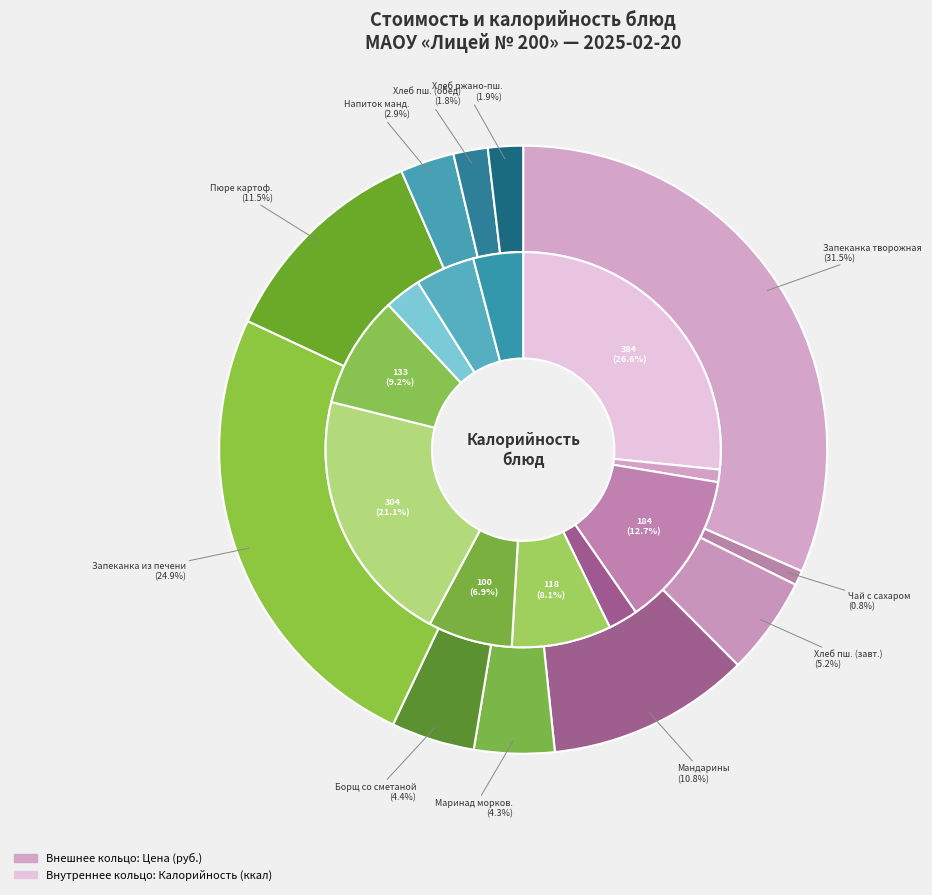

The Напиток мандариновый slice represents 17% of the pie. True or false?

False